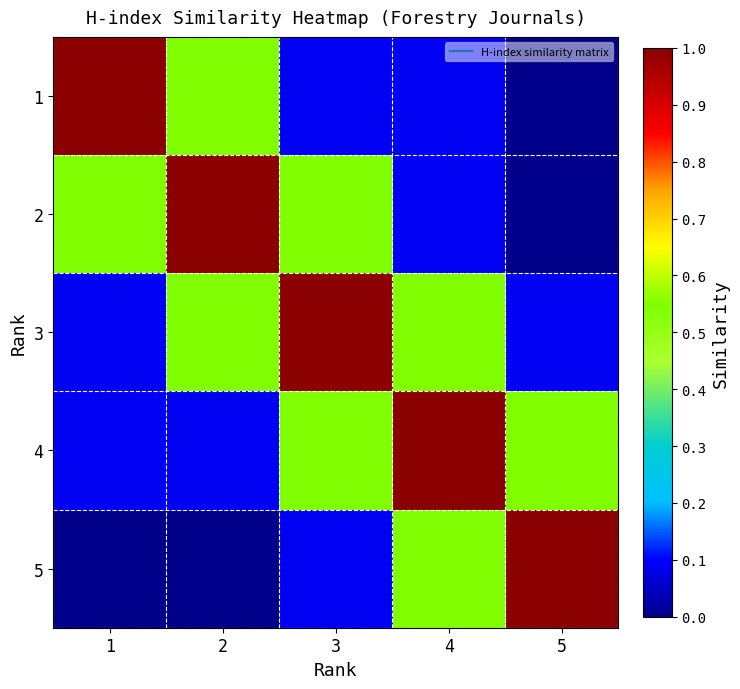

What is the maximum value shown in the chart?

1.0